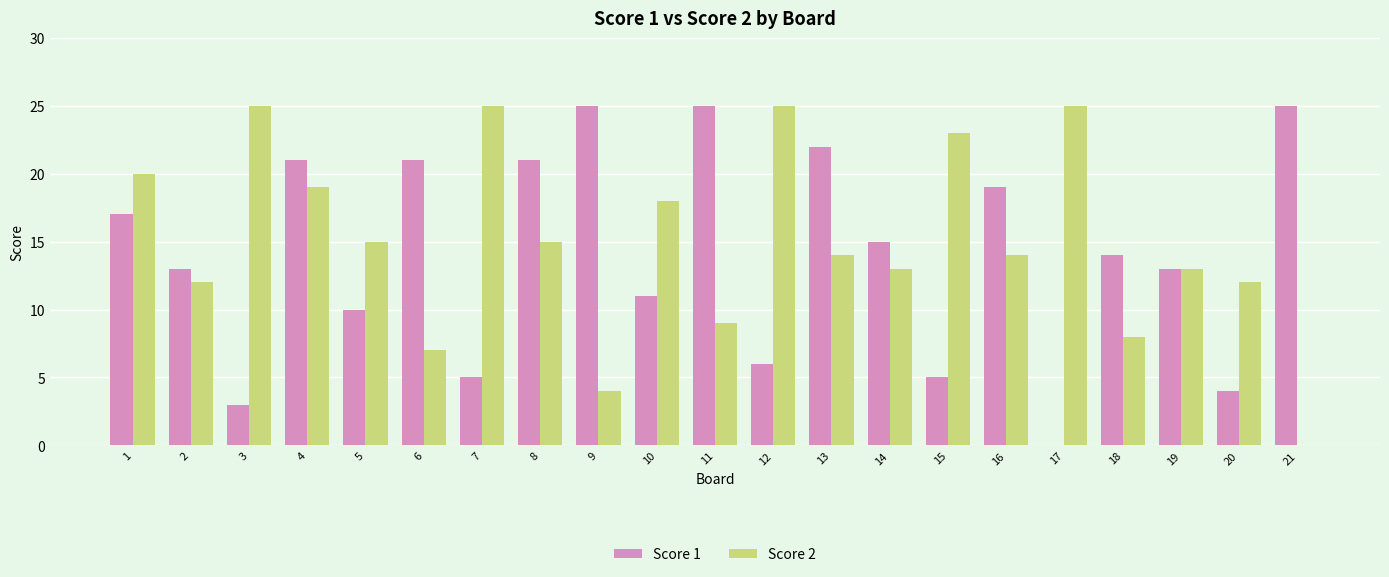

Which series has the largest total across all categories?

Score 2